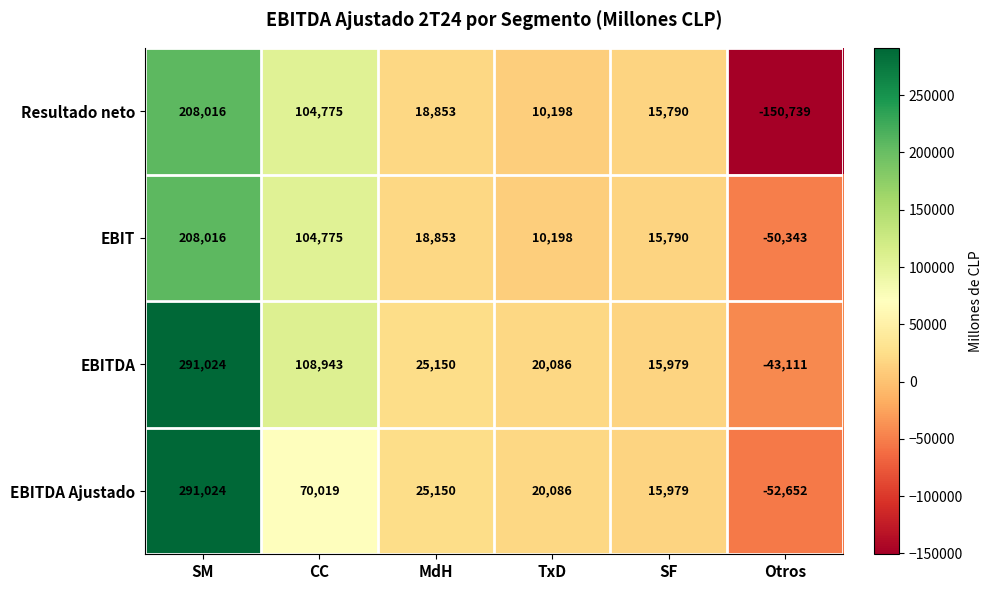

How many distinct data groups are displayed?

4